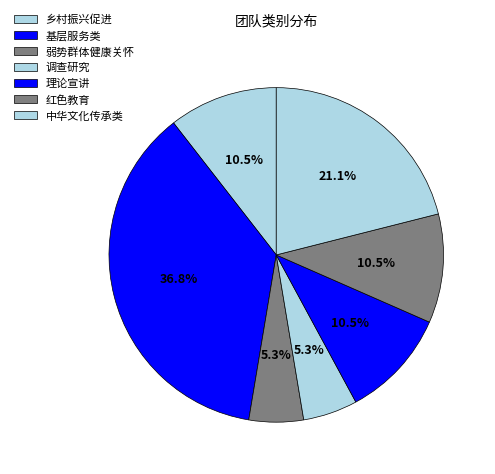

Does any single category account for the majority?

No